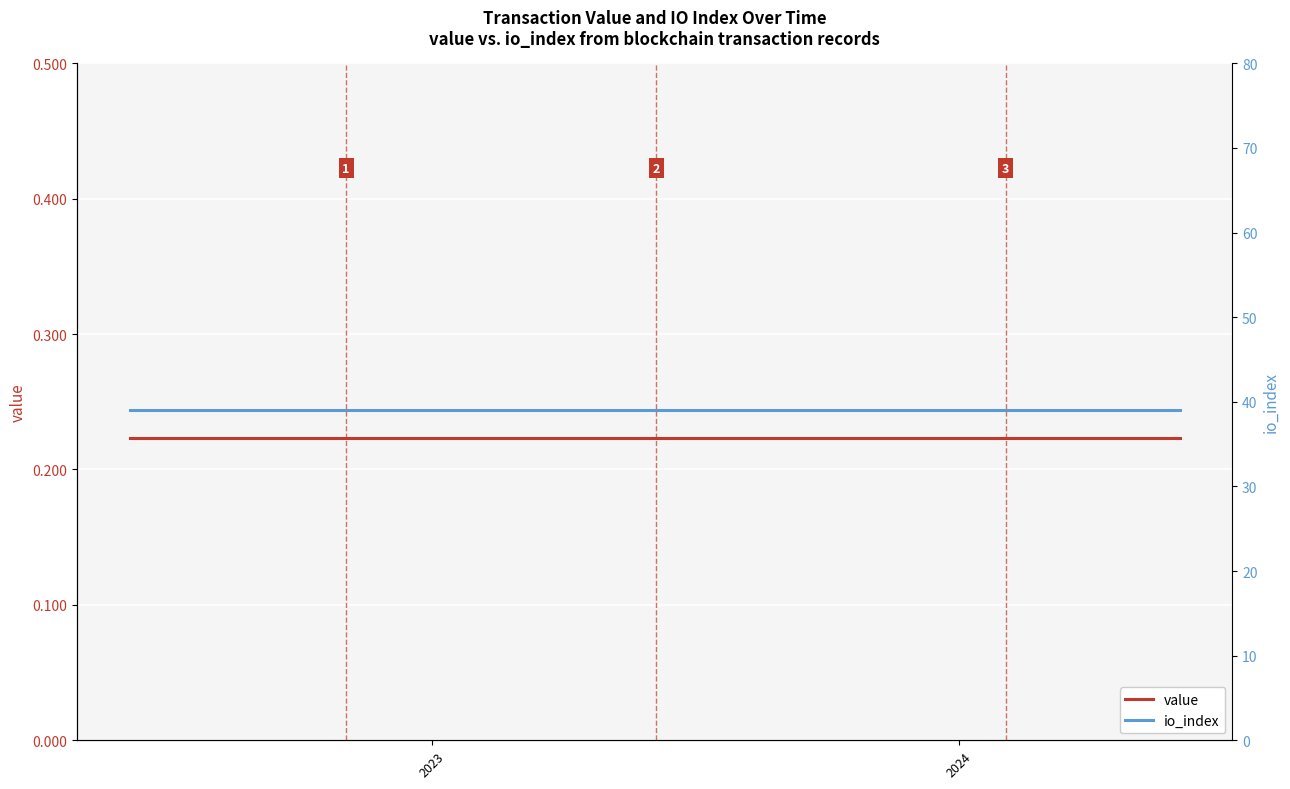

True or false: io_index and value intersect in this chart.

False